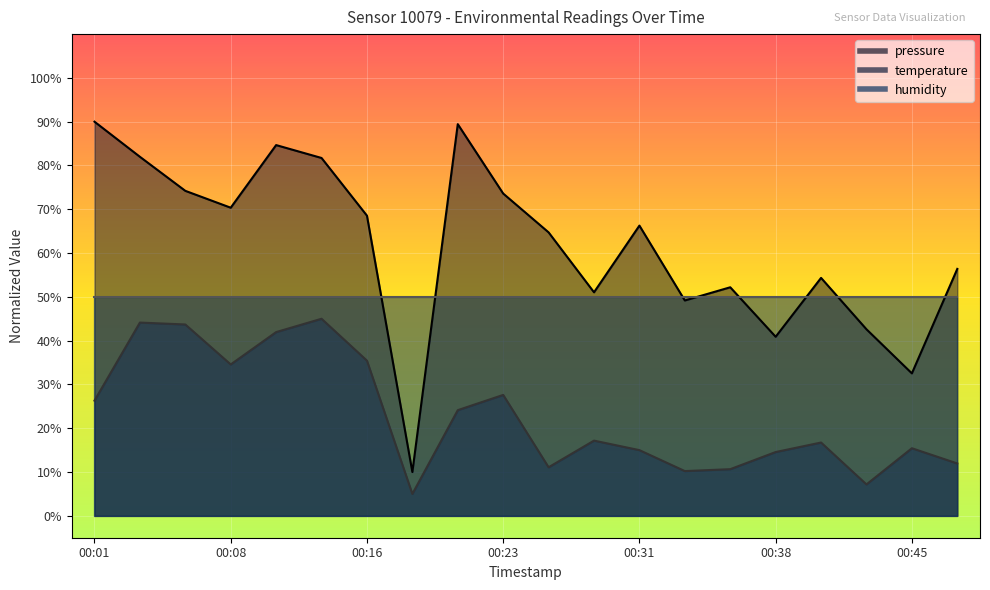

Reading left to right, list all the values displayed in this chart.

pressure: 00:01=90.0	00:04=82.0	00:06=74.2	00:08=70.4	00:11=84.7	00:13=81.7	00:16=68.5	00:18=10.0	00:21=89.4	00:23=73.6	00:26=64.7	00:28=51.0	00:31=66.3	00:33=49.2	00:35=52.2	00:38=40.9	00:40=54.3	00:43=42.6	00:45=32.5	00:48=56.4
temperature: 00:01=26.3	00:04=44.1	00:06=43.7	00:08=34.6	00:11=42.0	00:13=45.0	00:16=35.4	00:18=5.0	00:21=24.1	00:23=27.6	00:26=11.1	00:28=17.2	00:31=15.0	00:33=10.2	00:35=10.7	00:38=14.6	00:40=16.7	00:43=7.2	00:45=15.4	00:48=12.0